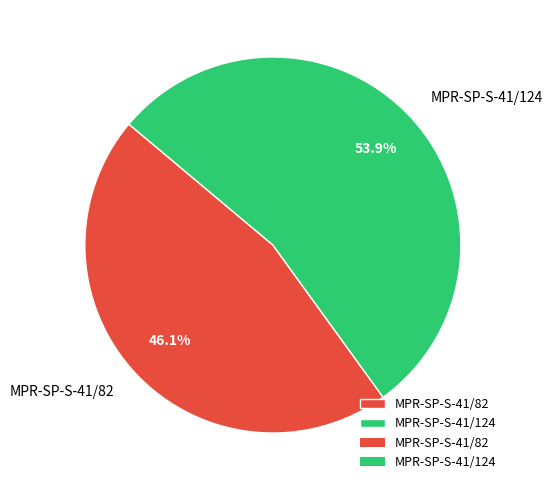

How many segments does this pie chart have?

2